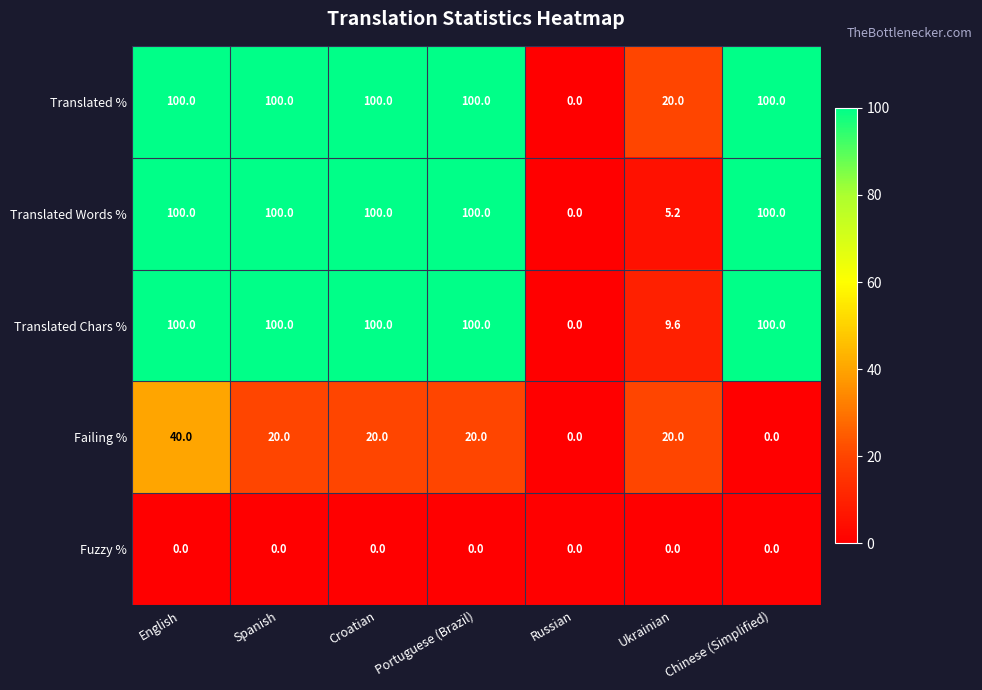

What is the greatest value displayed?

100.0